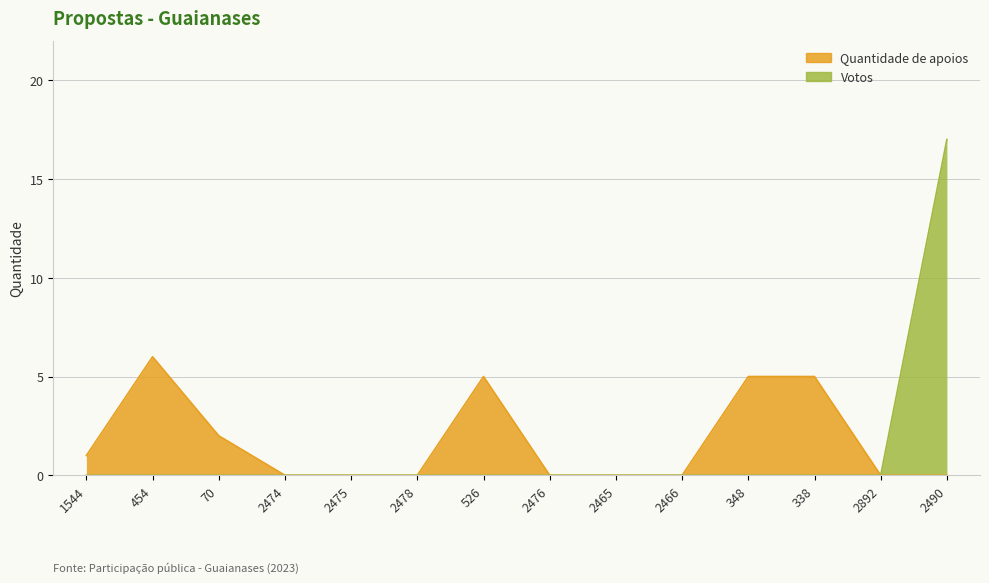

At 2476, list the series in order from smallest to largest.

Quantidade de apoios, Votos